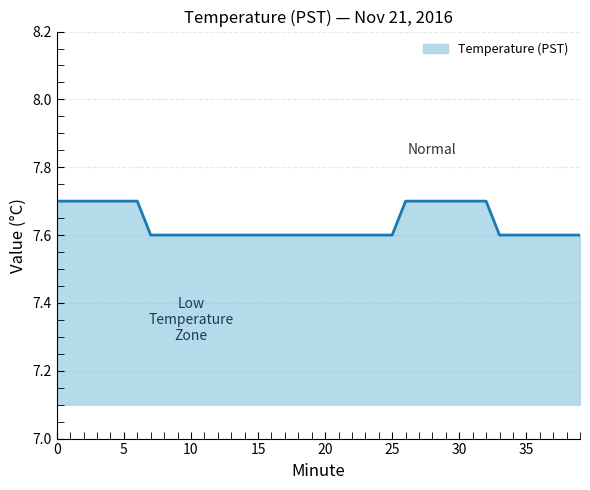

What is the sum of all values?

305.4